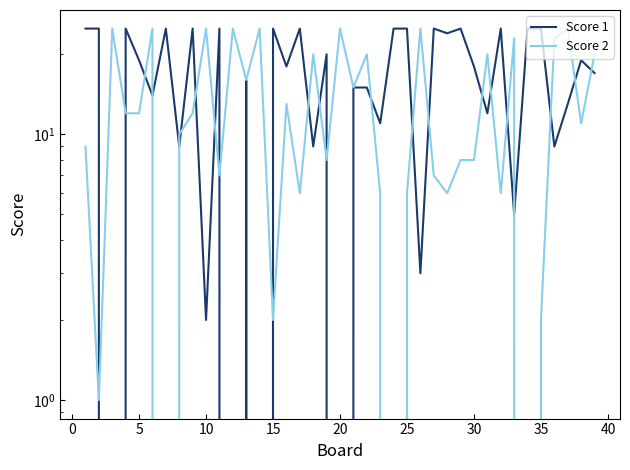

How many values in the Score 2 series exceed 12?

17